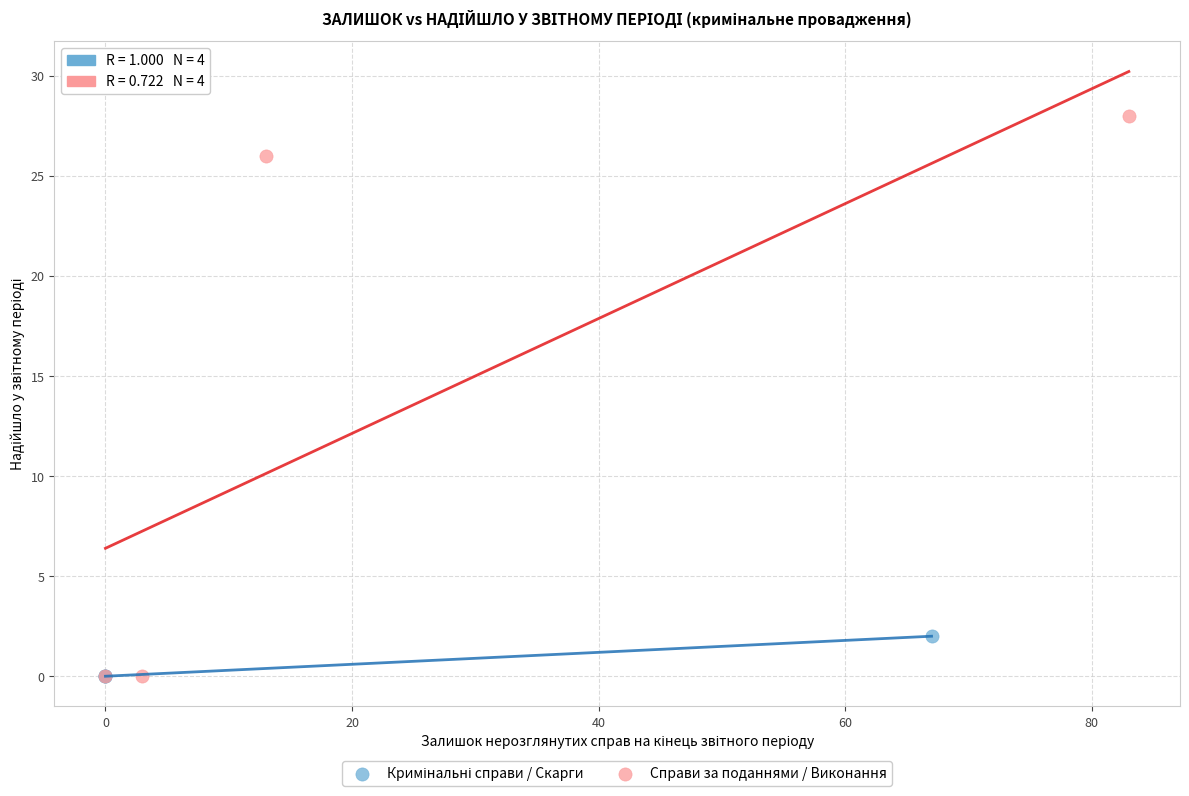

Which series reaches the maximum Y coordinate?

Справи за поданнями / Виконання